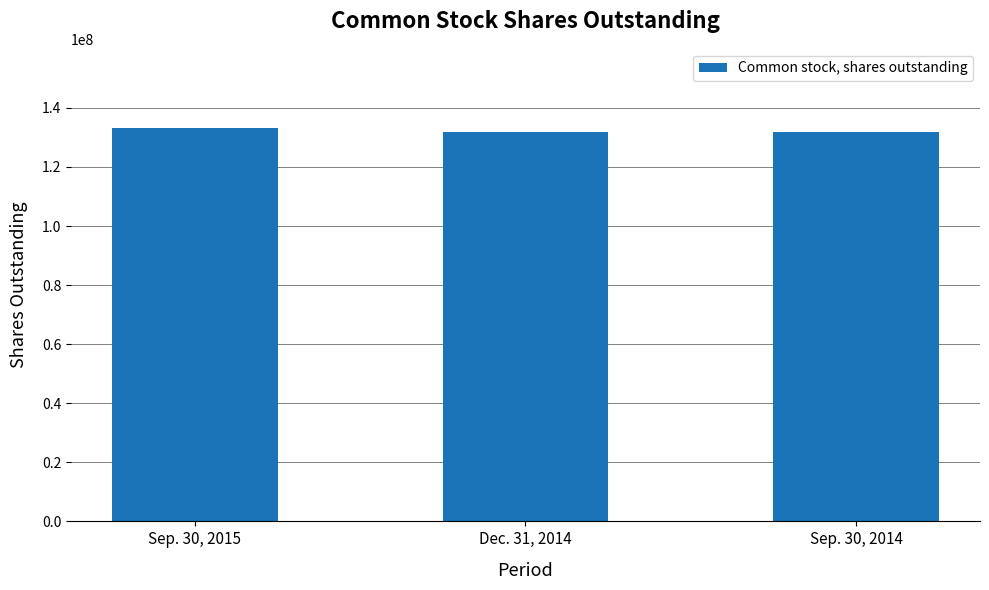

At which label does the data first exceed 131907000?

Sep. 30, 2015